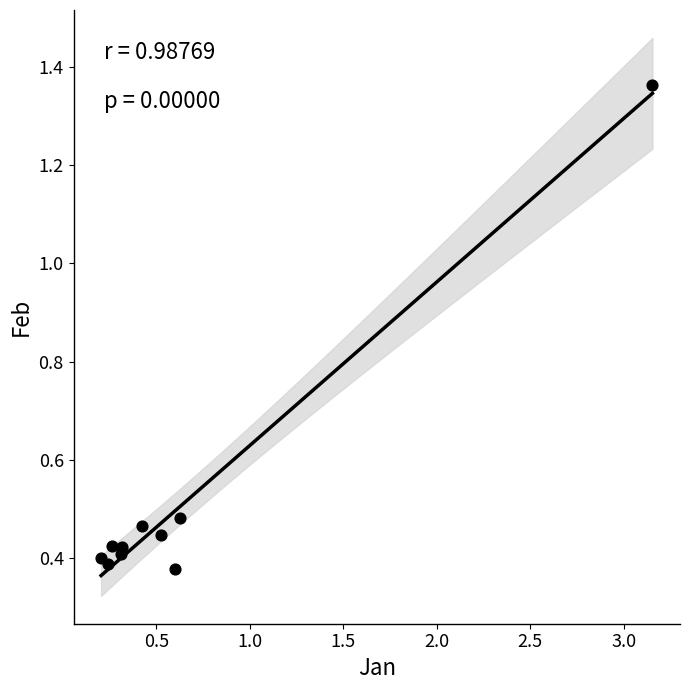

What is the range of X values (max minus min)?

2.9